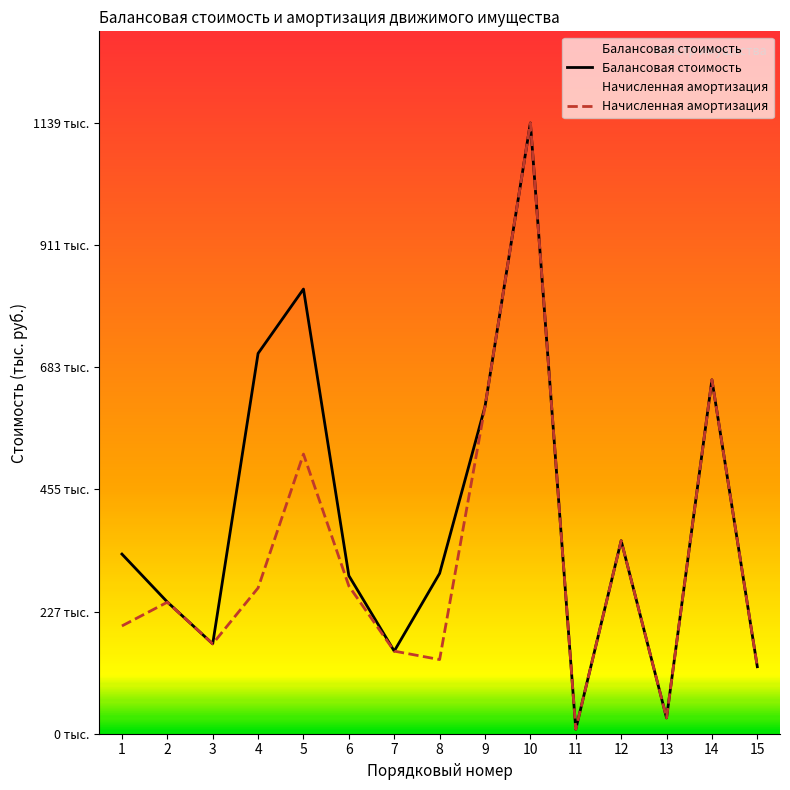

What is the smallest value displayed?

8.4